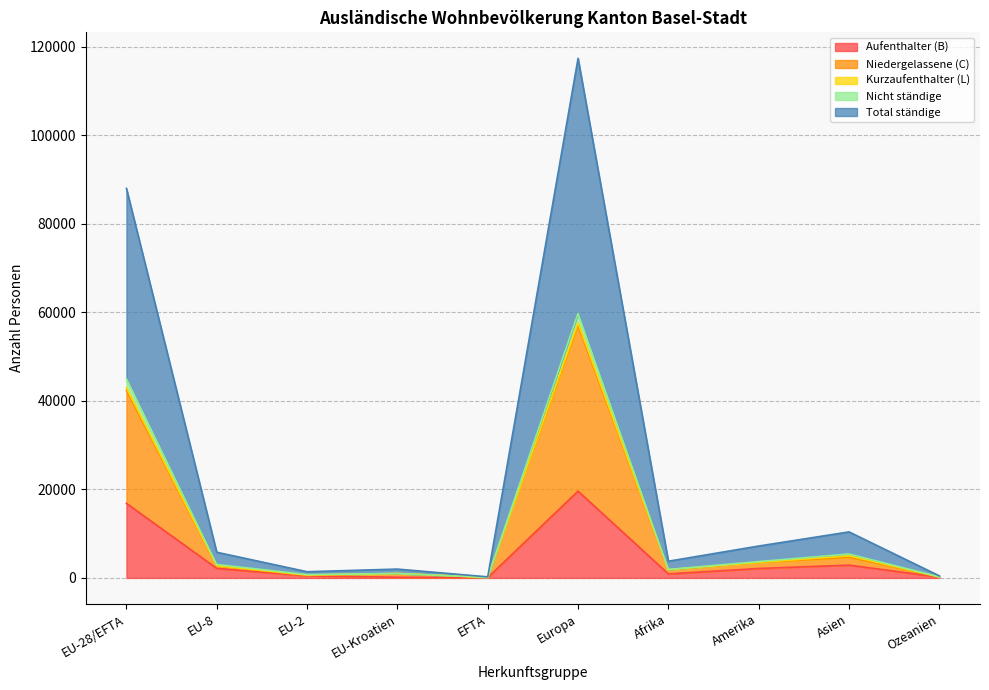

How many data points in Aufenthalter (B) are above 2133?

4